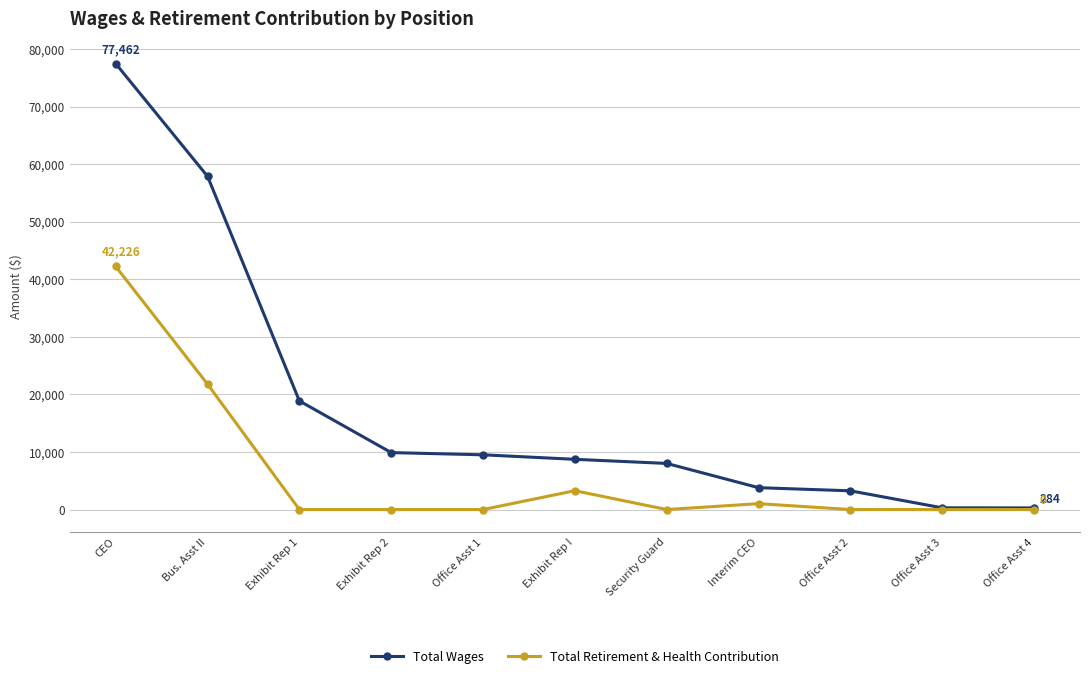

At which label is Total Wages closest to 38873?

Bus. Asst II